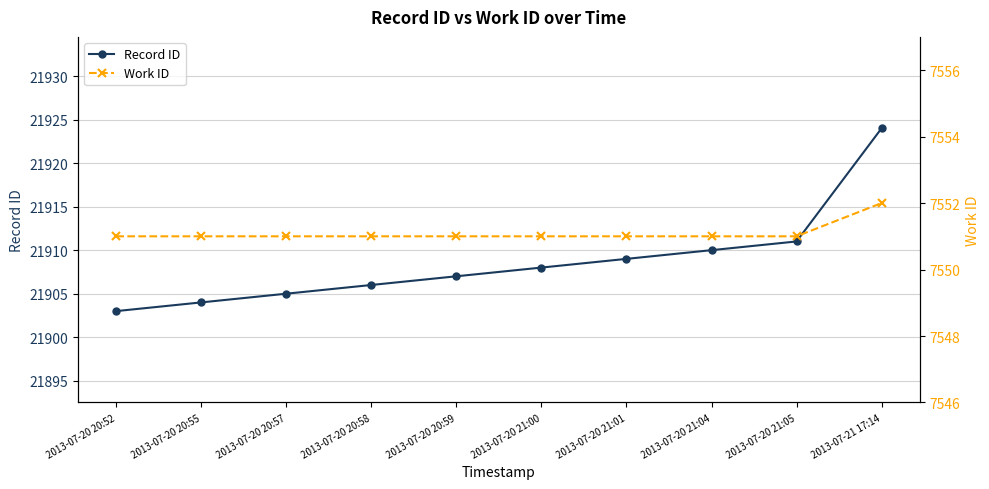

What is the label of the 3rd point from the left?

2013-07-20 20:57